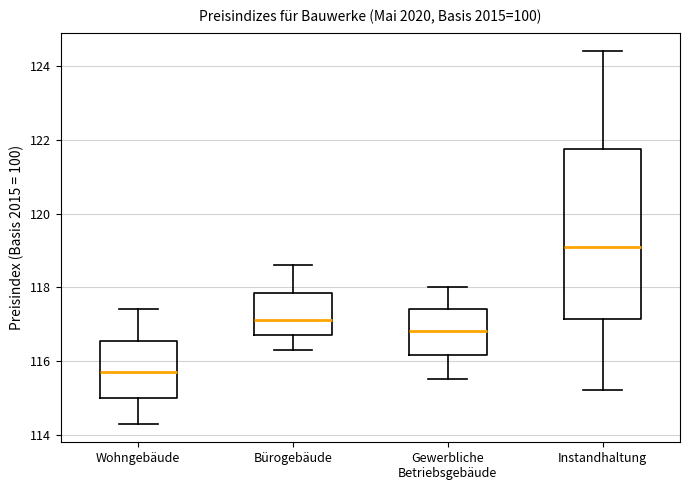

Reading left to right, transcribe this box plot: for each box, give where its median line is, the range the box spans, and where its two whiskers end, as read against the y-axis. The values are not printed on the chart, so give them approximately, as read against the axis.

Wohngebäude: median 115.8, box 115.0 to 116.6, whiskers 114.4 to 117.4
Bürogebäude: median 117.2, box 116.8 to 117.8, whiskers 116.4 to 118.6
Gewerbliche Betriebsgebäude: median 116.8, box 116.2 to 117.4, whiskers 115.6 to 118.0
Instandhaltung: median 119.2, box 117.2 to 121.8, whiskers 115.2 to 124.4